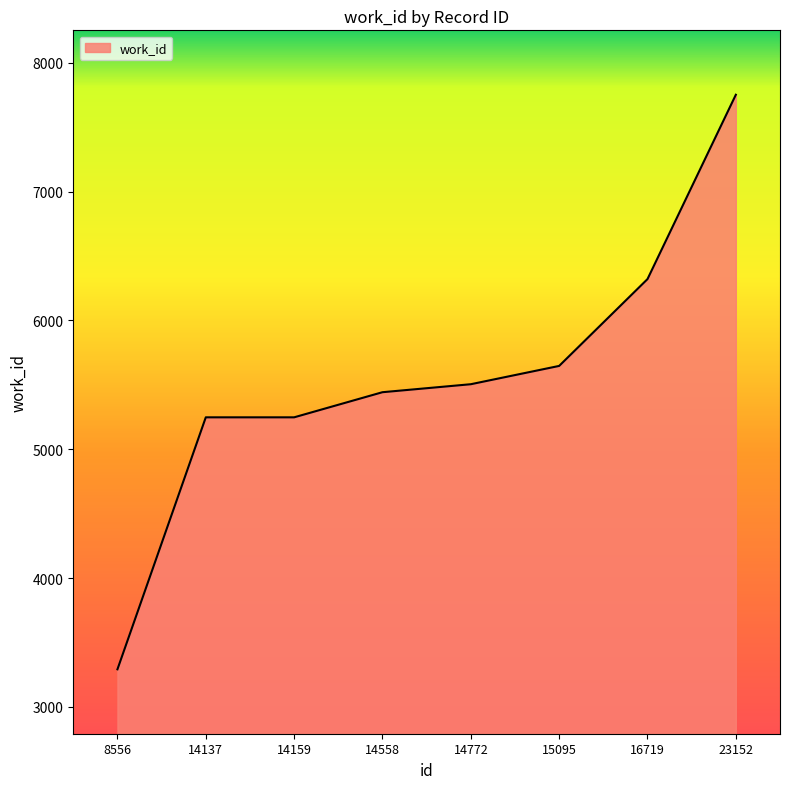

Approximately how many times larger is the value at 16719 compared to 14558?

1.2